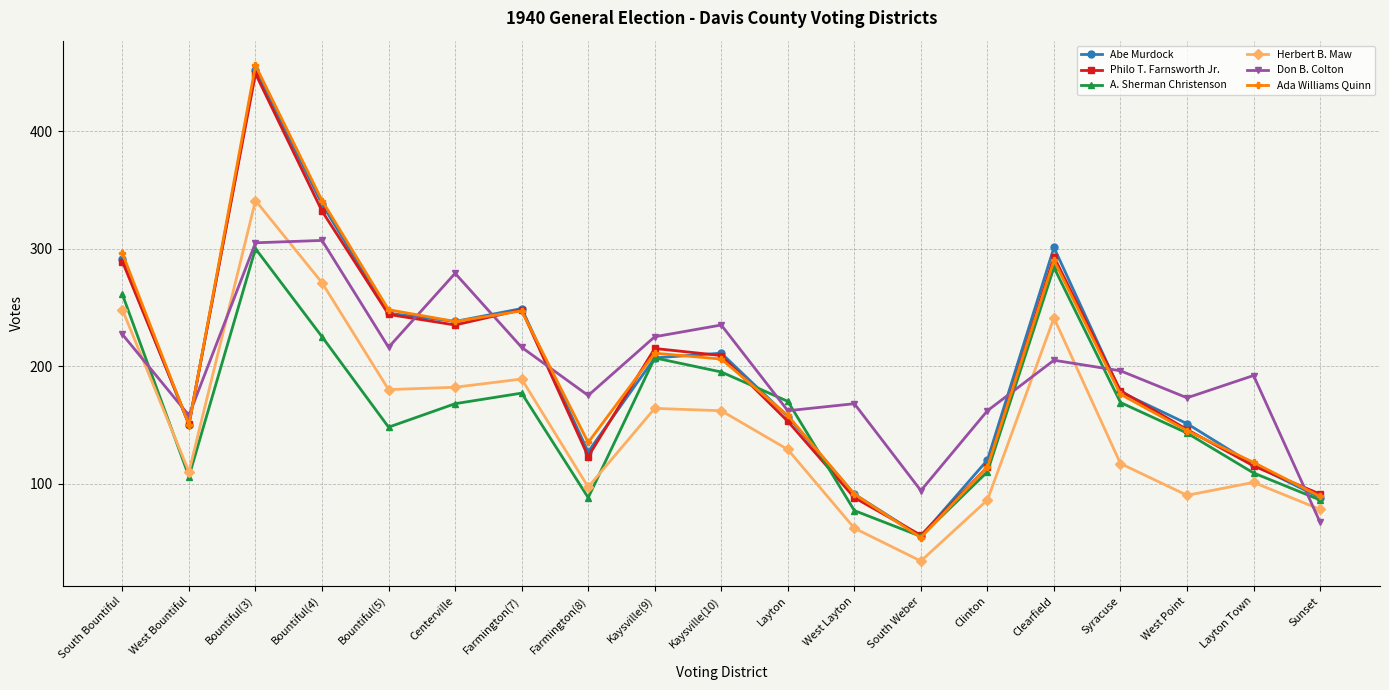

Which series changed the most between Farmington(8) and Layton?

A. Sherman Christenson